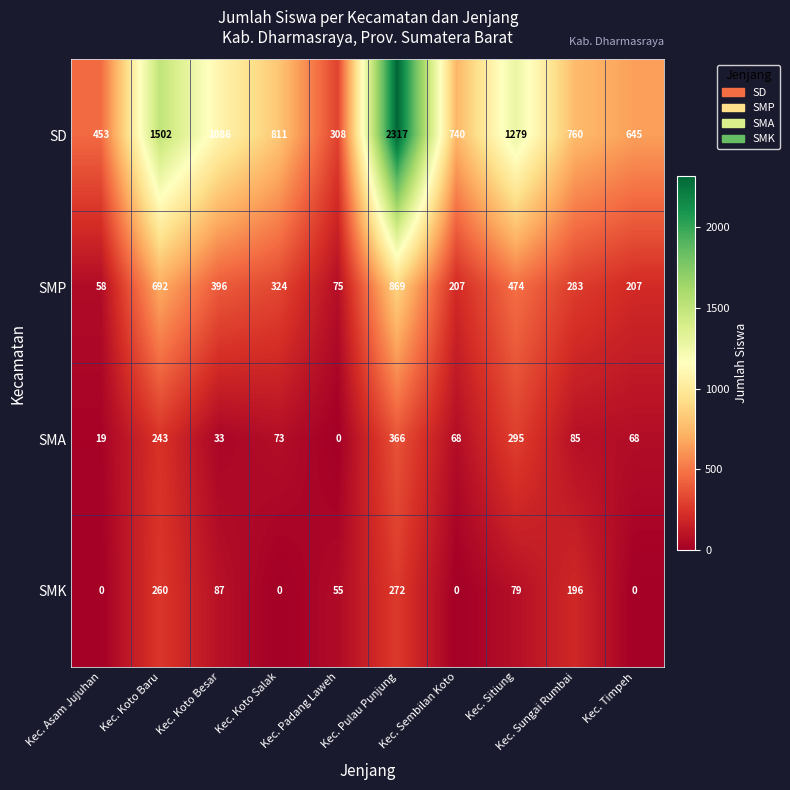

Rank the series by their maximum value, from highest to lowest.

SD, SMP, SMA, SMK